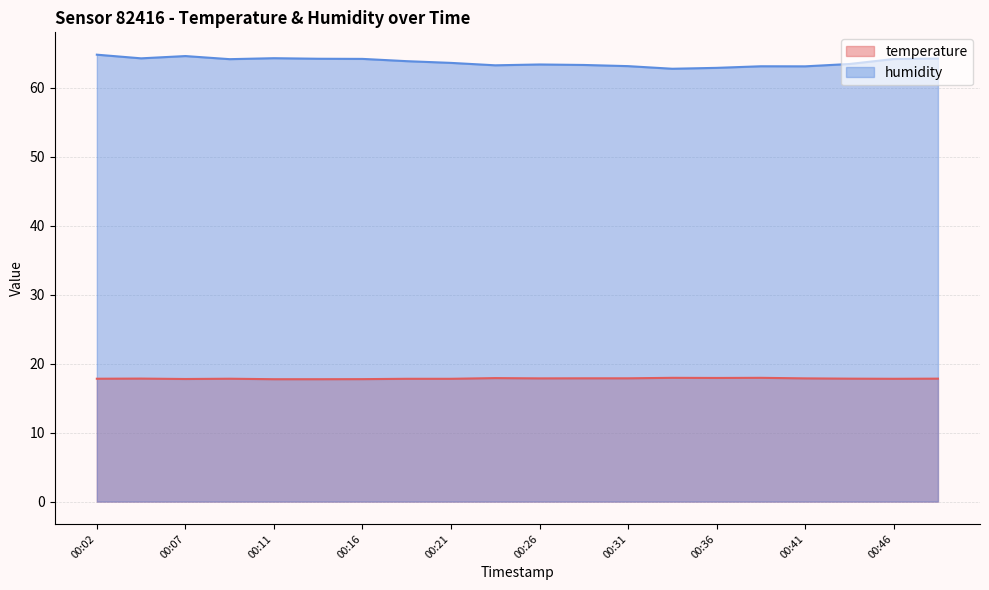

Rank the series by their maximum value, from lowest to highest.

temperature, humidity